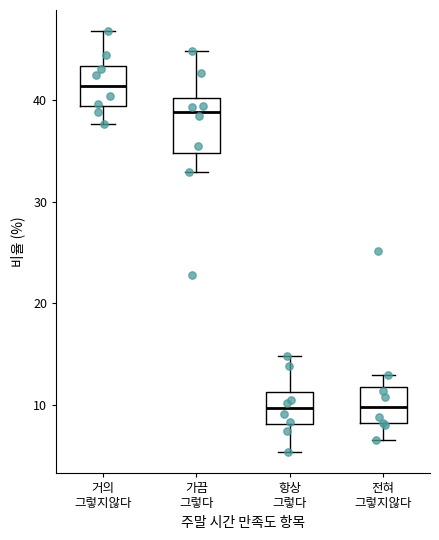

Comparing the boxes themselves (not the whiskers), which one is the tallest?

가끔 그렇다